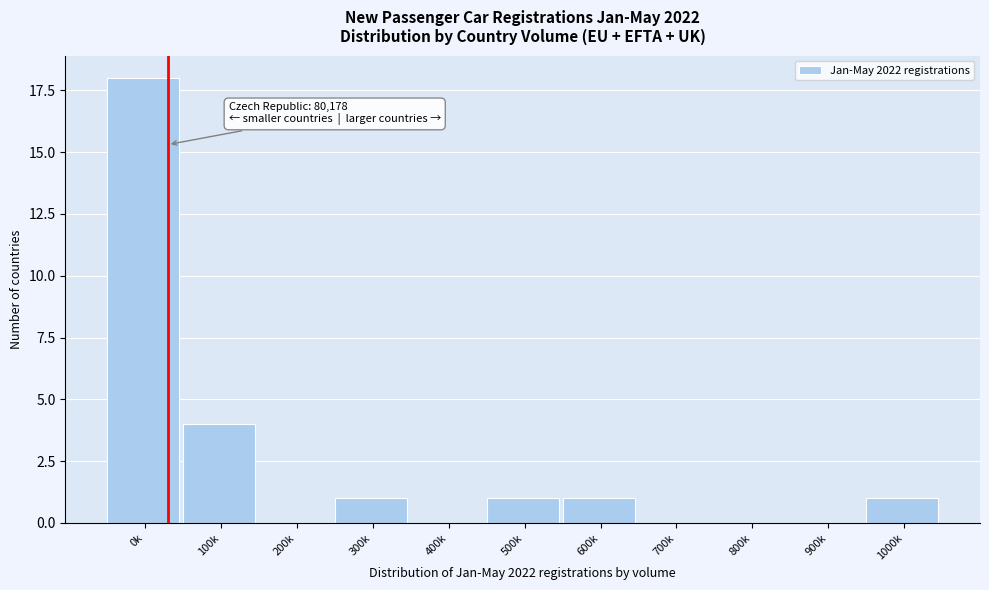

Reading left to right, what are all the values shown in this chart?

0k=18	100k=4	200k=0	300k=1	400k=0	500k=1	600k=1	700k=0	800k=0	900k=0	1000k=1